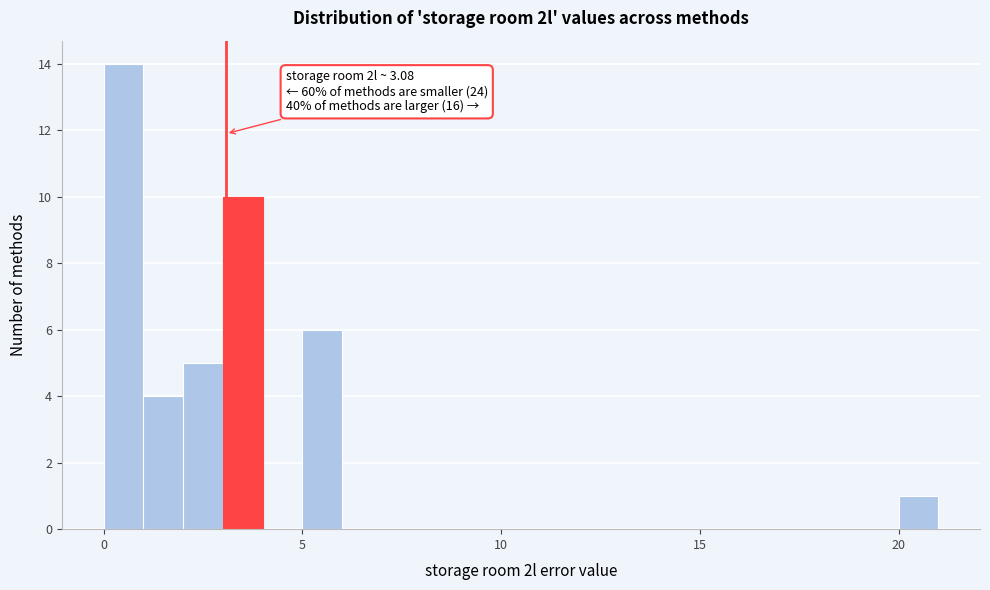

Read against the x-axis, roughly where is the centre of the tallest bar?

0.5